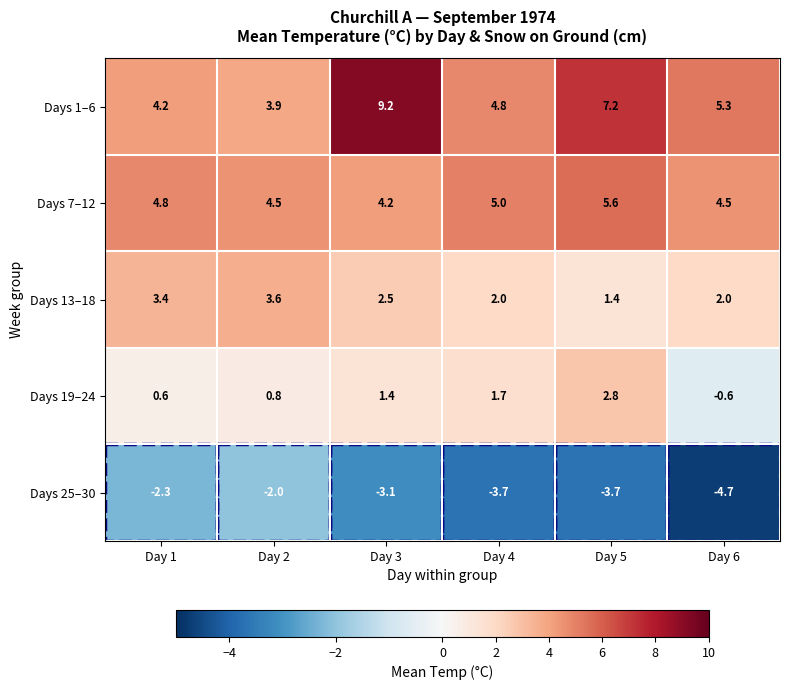

Which category has the highest value in the Days 1–6 series?

Day 3